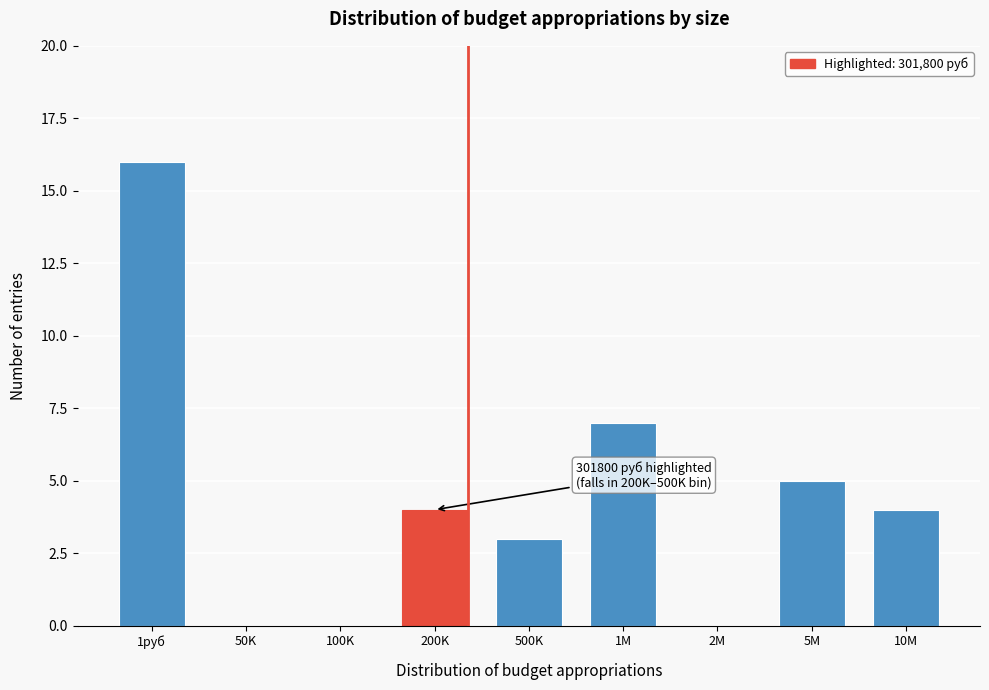

Reading left to right, transcribe all the data shown in this chart.

1руб=16	50K=0	100K=0	200K=4	500K=3	1M=7	2M=0	5M=5	10M=4